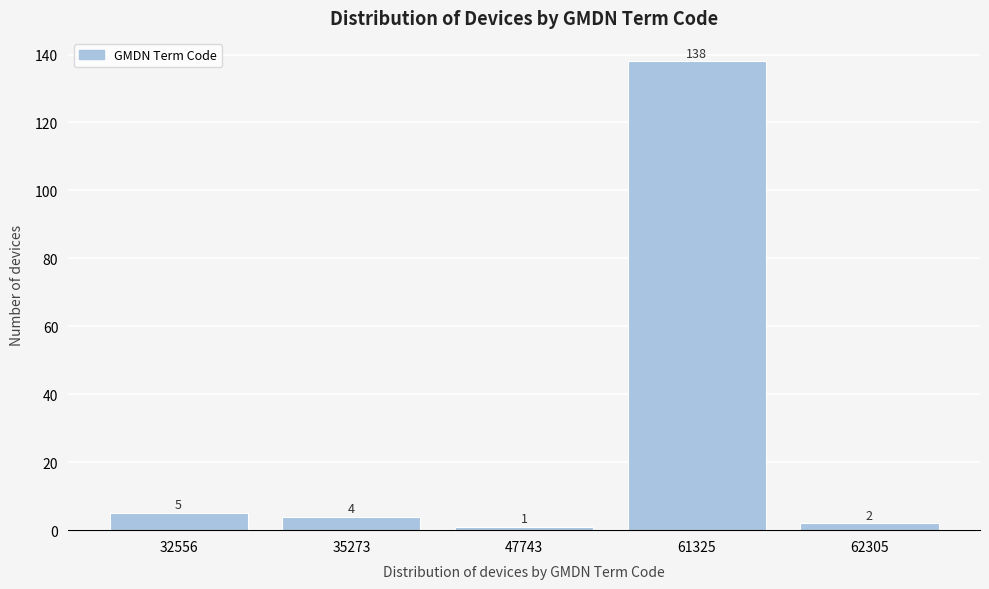

Reading left to right, what are all the values shown in this chart?

5	4	1	138	2